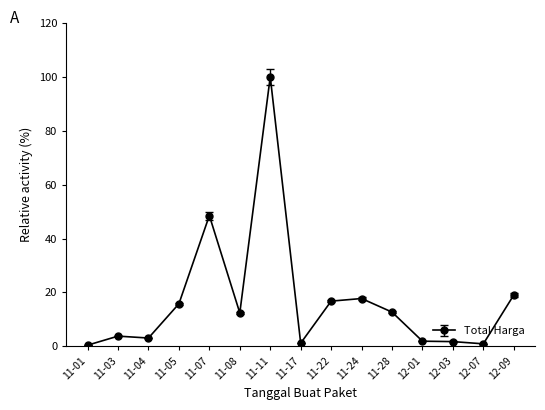

What is the label of the 1st point from the left?

11-01